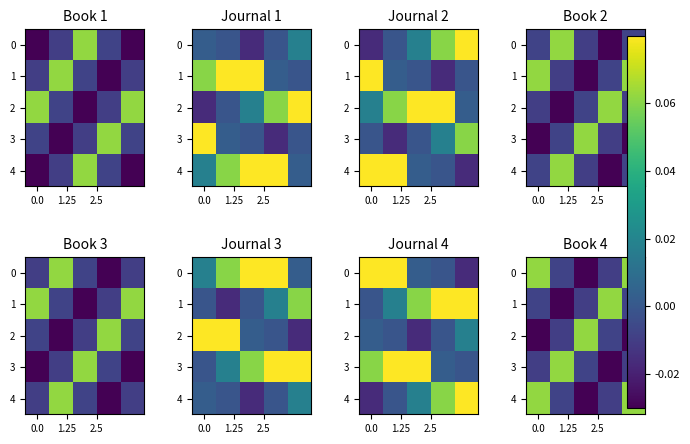

How many data points in 4 are less than 0?

3